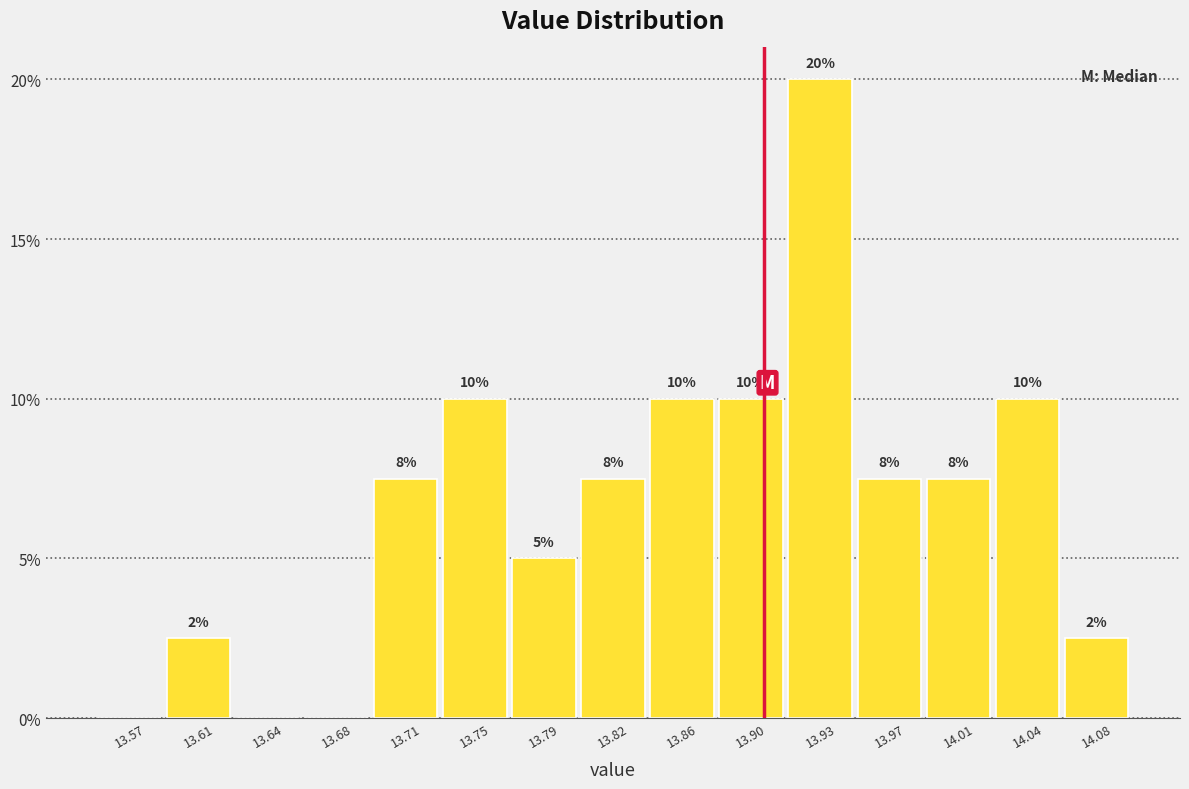

Which range on the x-axis has the tallest bar?

13.915 to 13.955